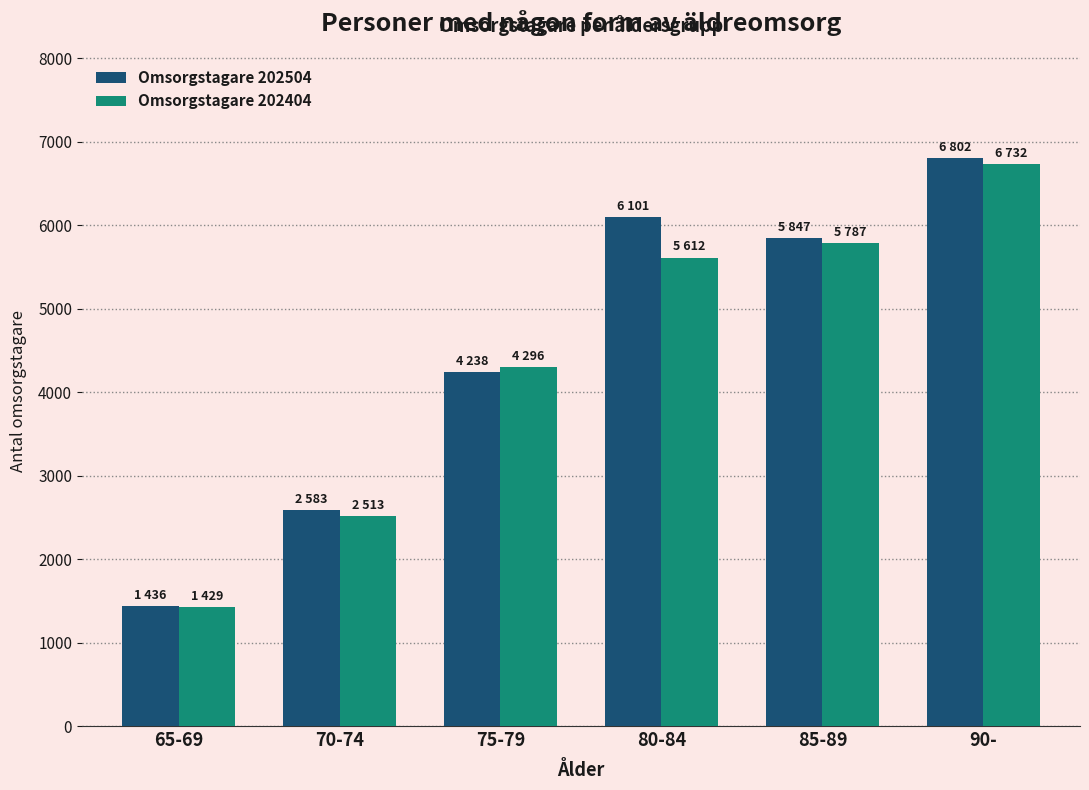

List the series in order of their overall mean, lowest first.

Omsorgstagare 202404, Omsorgstagare 202504